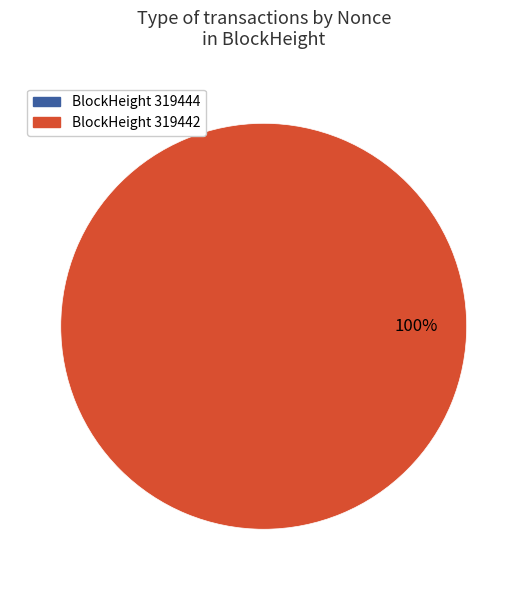

Which slice represents more than half of the pie?

319442